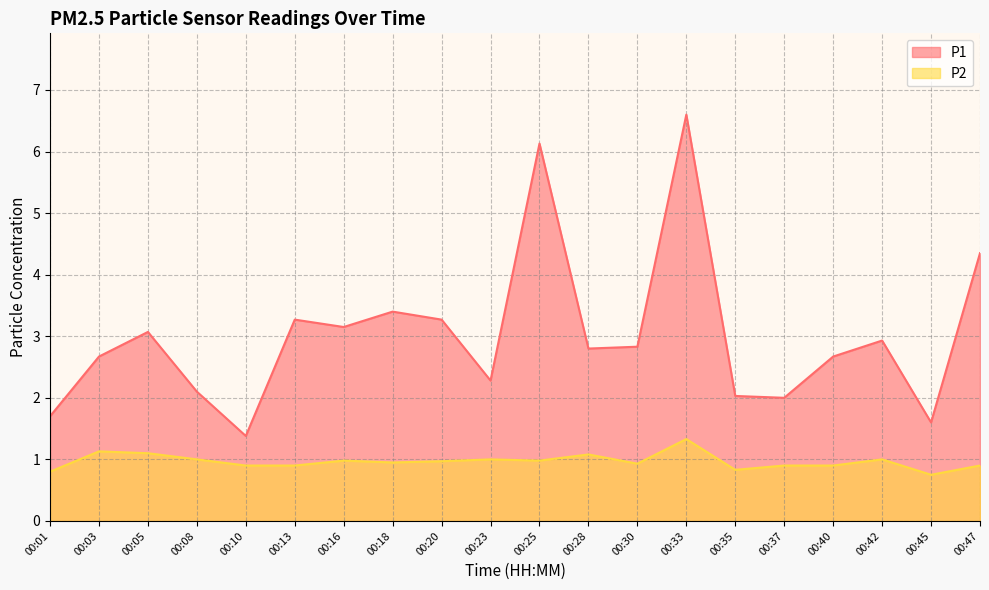

Which series has the widest spread of values?

P1